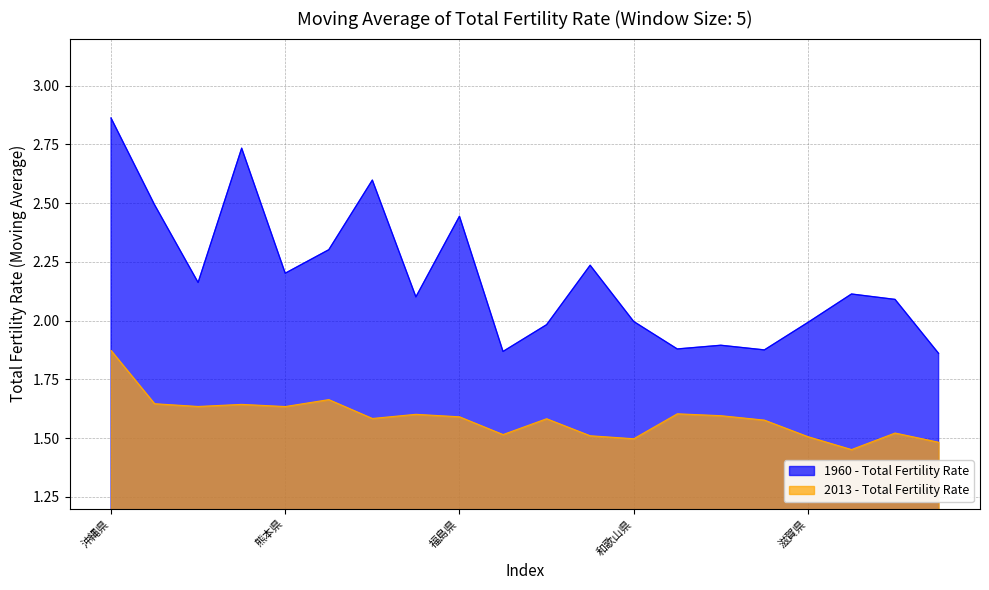

How many values exceed 2?

12